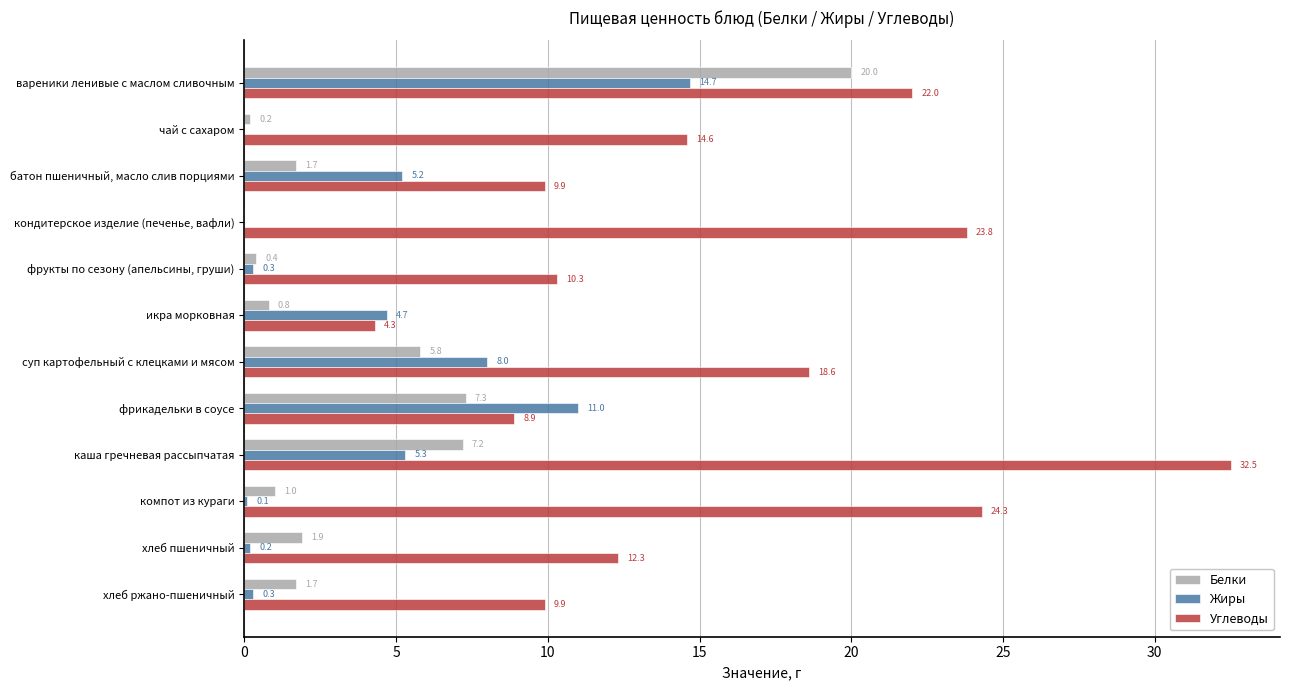

Is it true that Углеводы equals 4.3 at икра морковная?

True